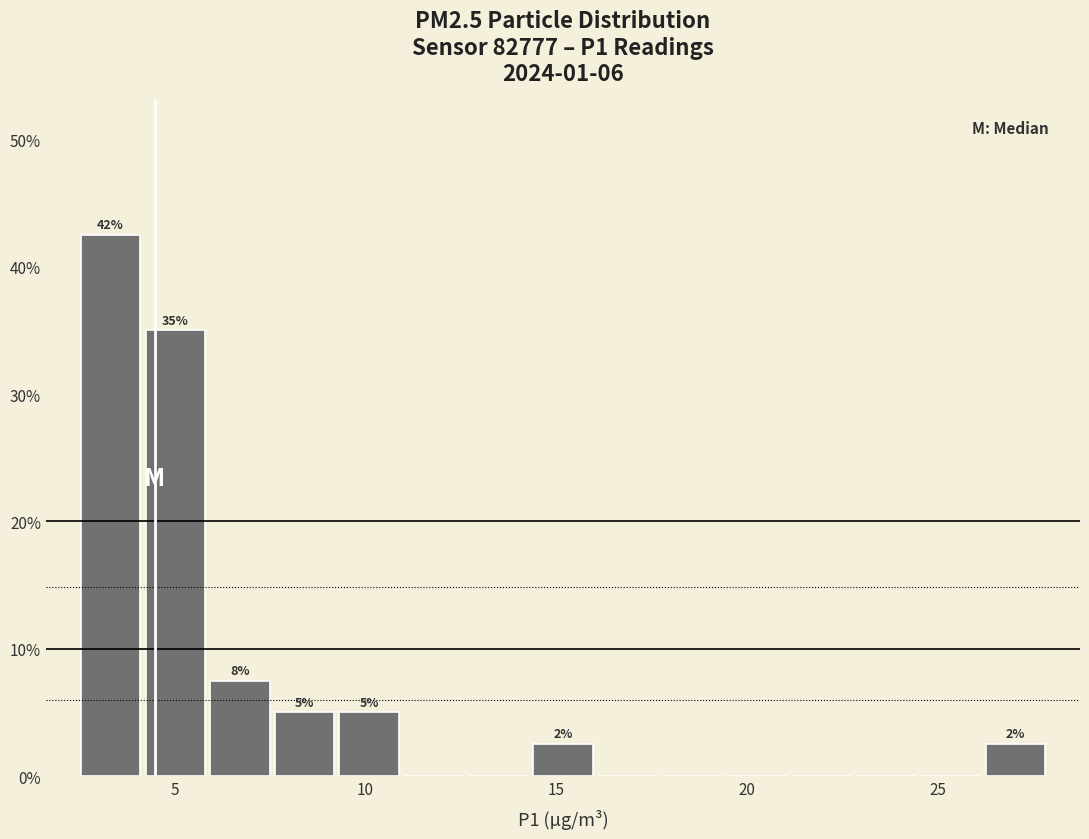

Read against the x-axis, roughly where is the centre of the tallest bar?

3.5